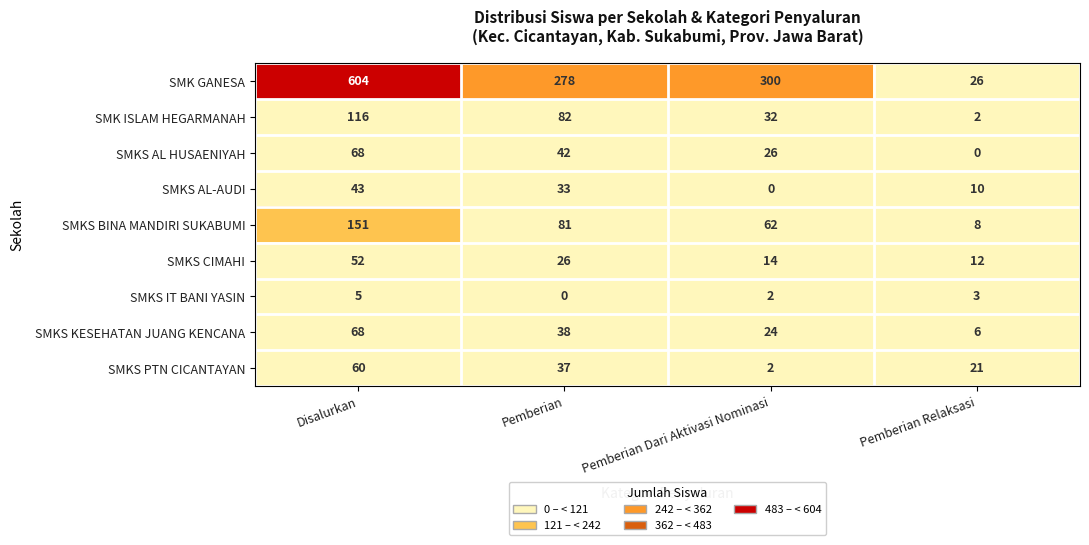

Count the number of data series in this chart.

9